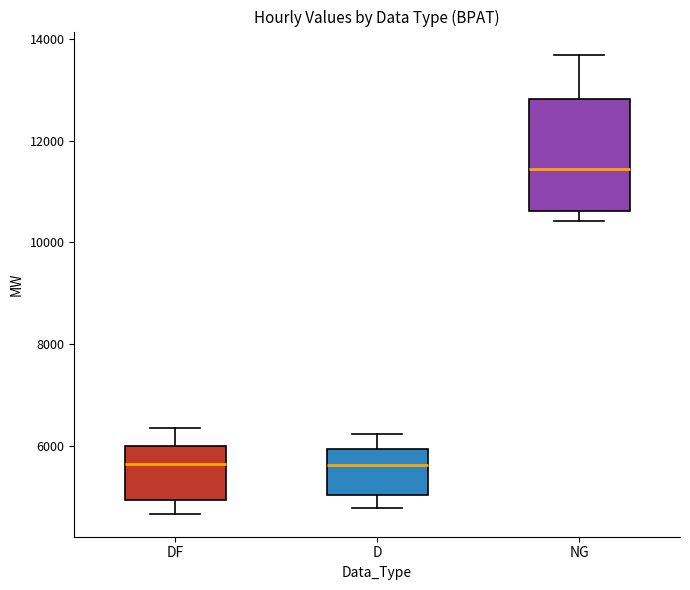

Which box's median line is the highest?

NG